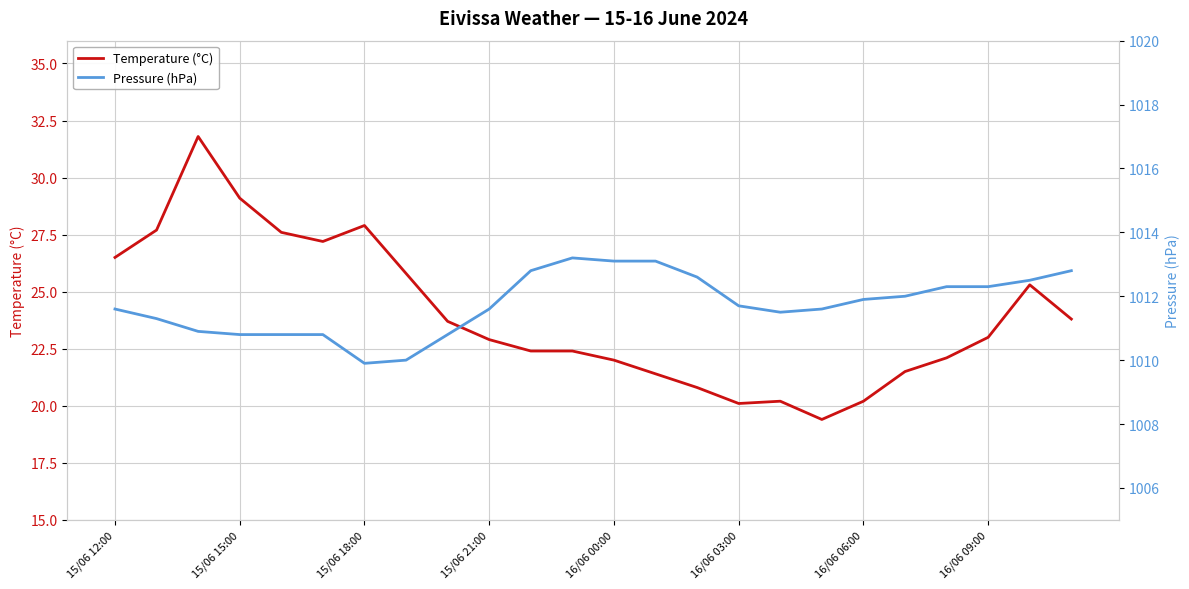

What is the value of the Pressure (hPa) point at the 5th from the left?

1010.8